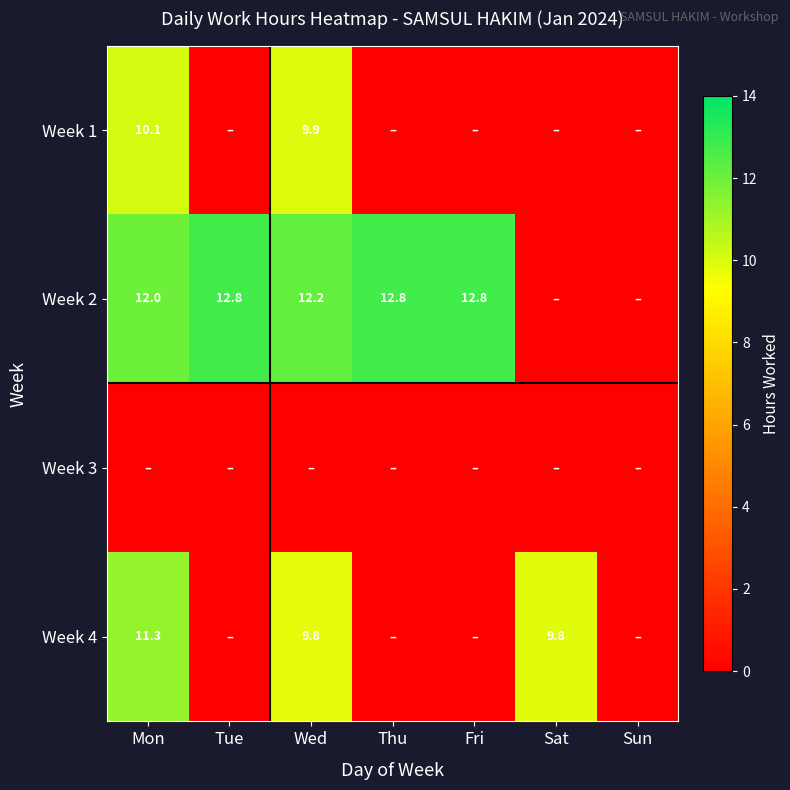

The Week 4 series shows 11.3 at Mon. True or false?

True